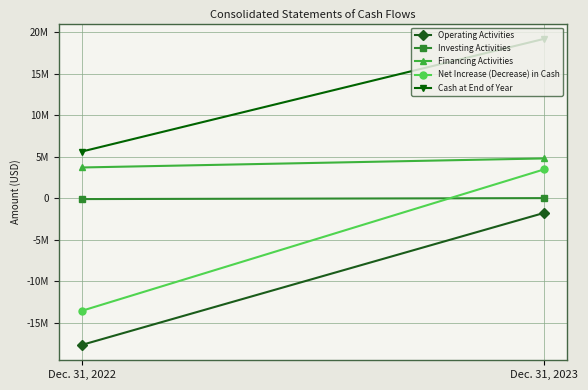

How many lines are shown in the chart?

5